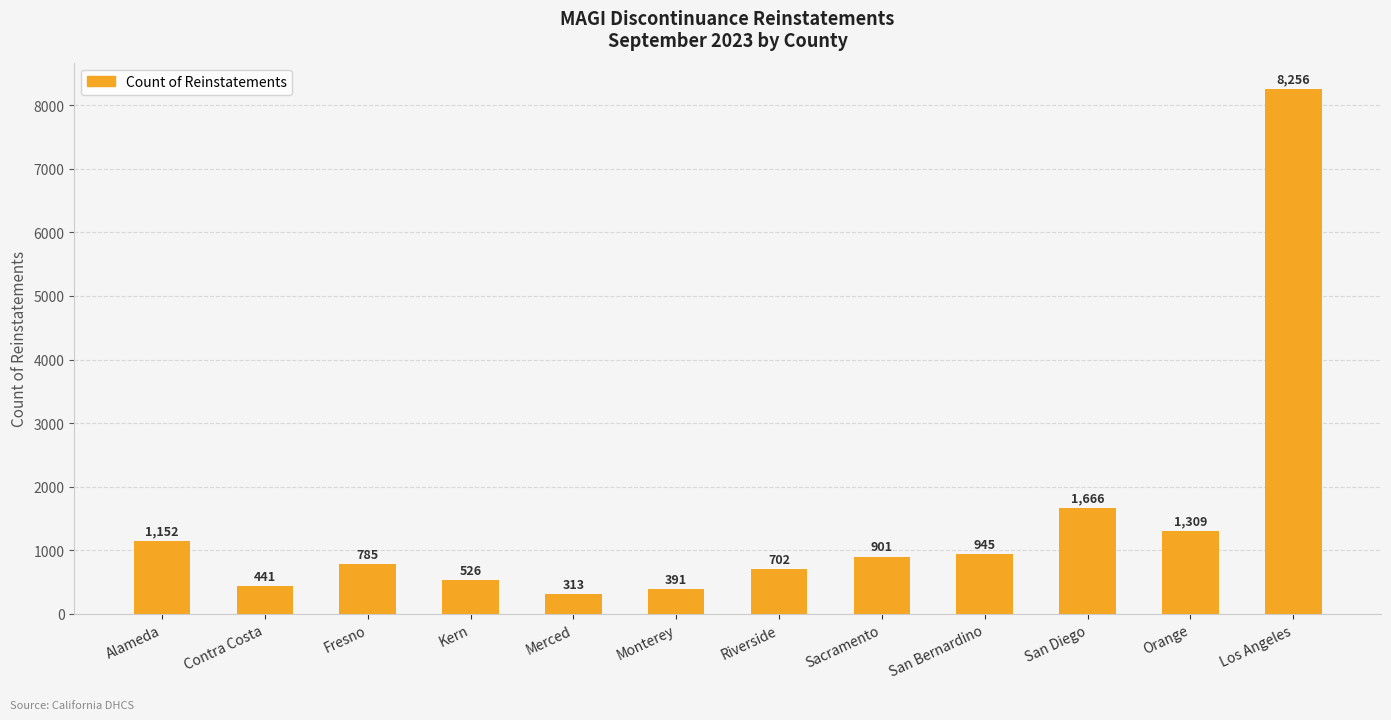

Reading left to right, extract all data points from this chart.

Alameda=1152	Contra Costa=441	Fresno=785	Kern=526	Merced=313	Monterey=391	Riverside=702	Sacramento=901	San Bernardino=945	San Diego=1666	Orange=1309	Los Angeles=8256